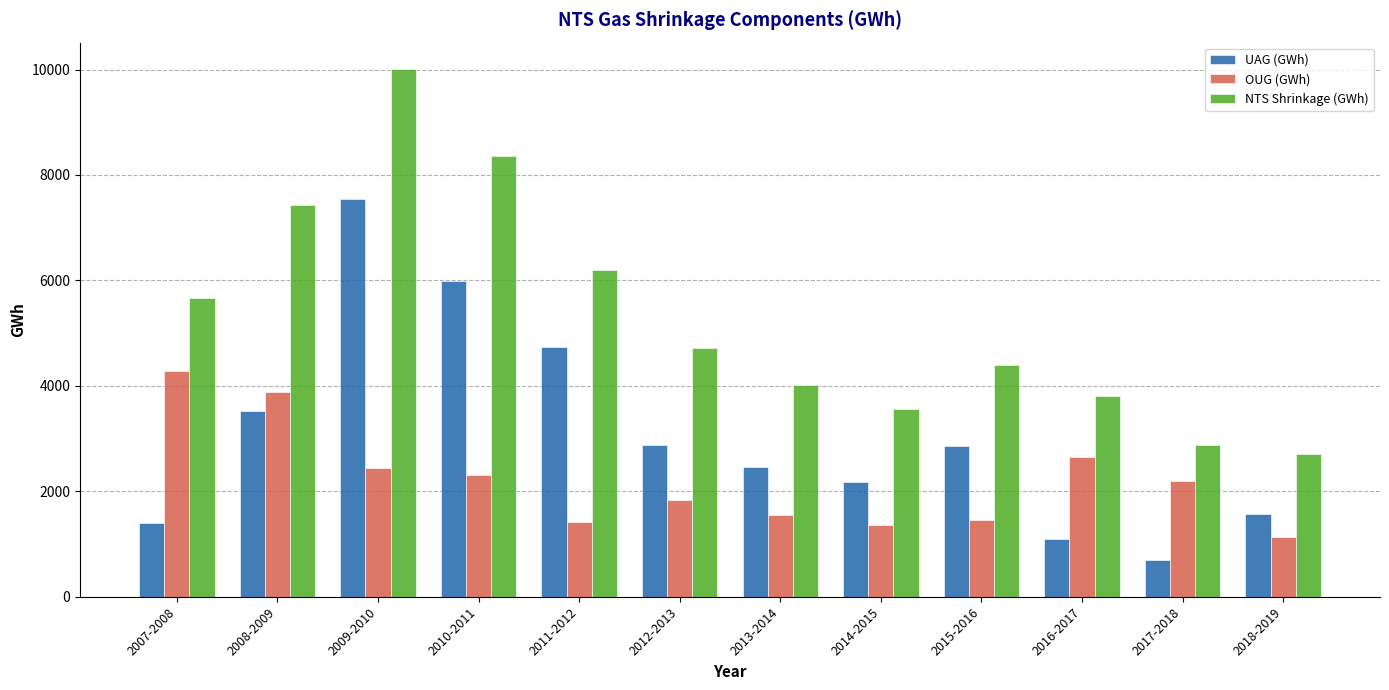

Which series has the widest spread of values?

NTS Shrinkage (GWh)